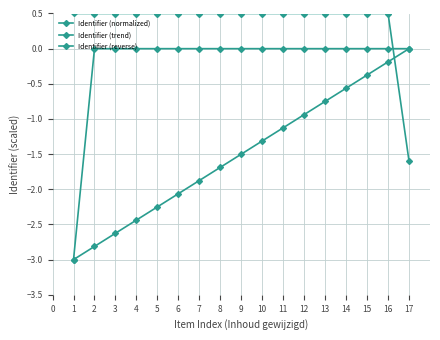

What is the average value of the Identifier (normalized) series?

-0.2